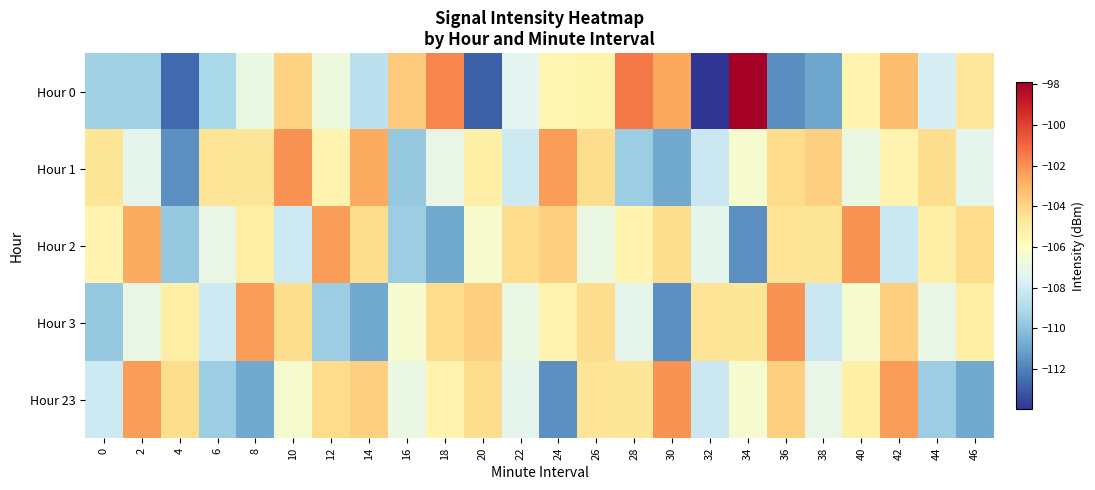

Which series changed the most between 16 and 26?

Hour 1